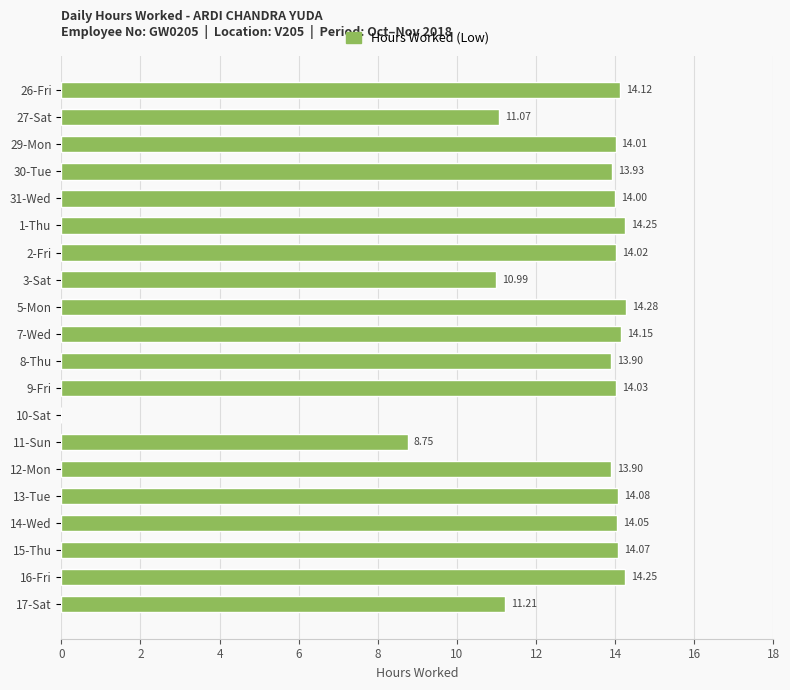

What is the sum of all values?

253.1